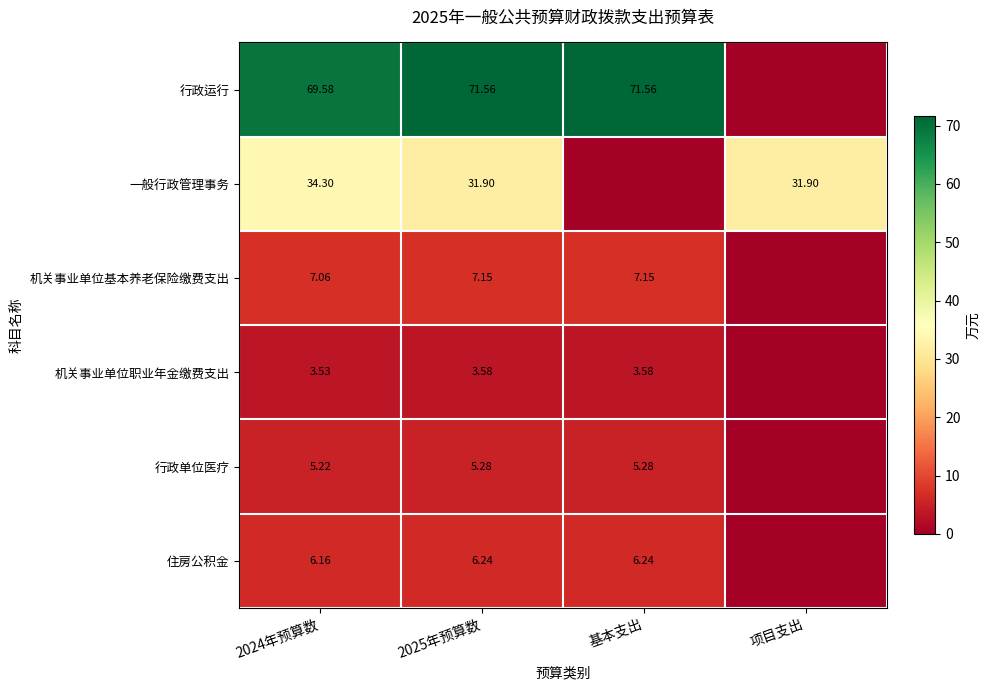

Is the value of 机关事业单位基本养老保险缴费支出 at 2025年预算数 greater than the value of 一般行政管理事务 at 2024年预算数?

No